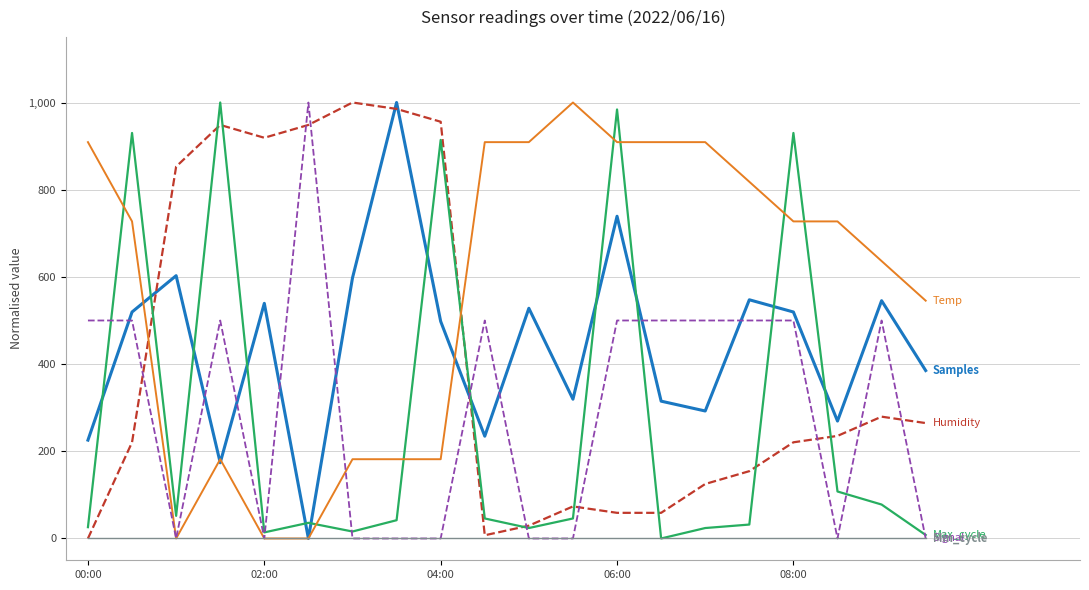

What is the maximum value shown in the chart?

1000.0